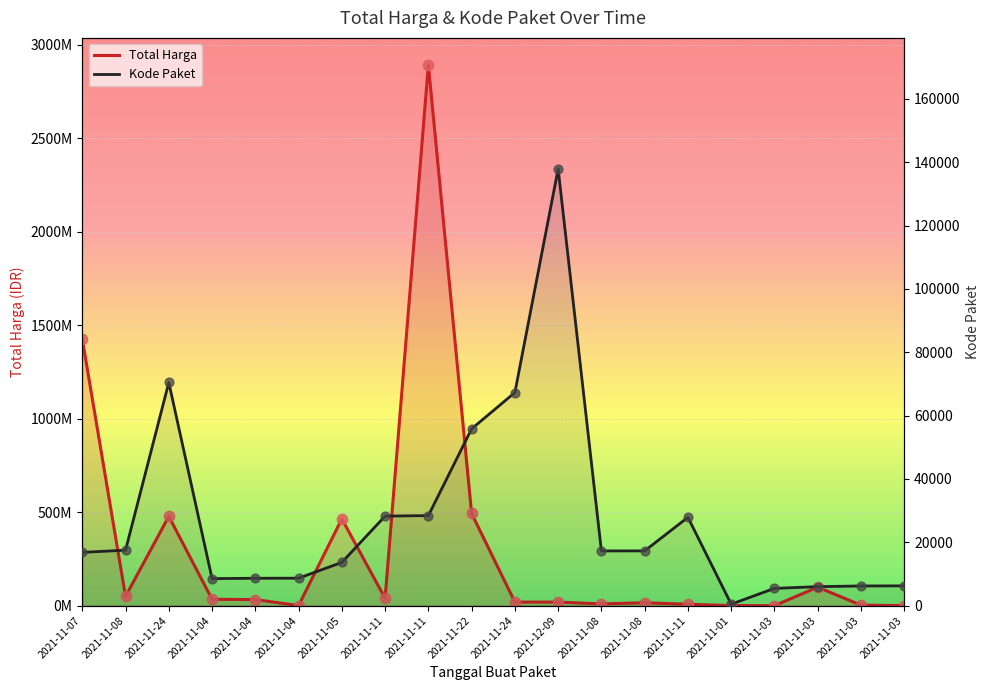

Is the value of Total Harga at 2021-11-04 greater than the value of Kode Paket at 2021-11-03?

Yes